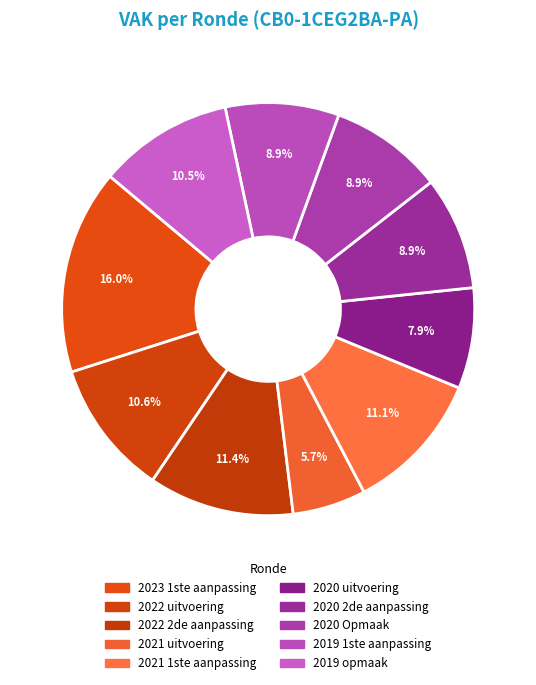

How many segments does this pie chart have?

10